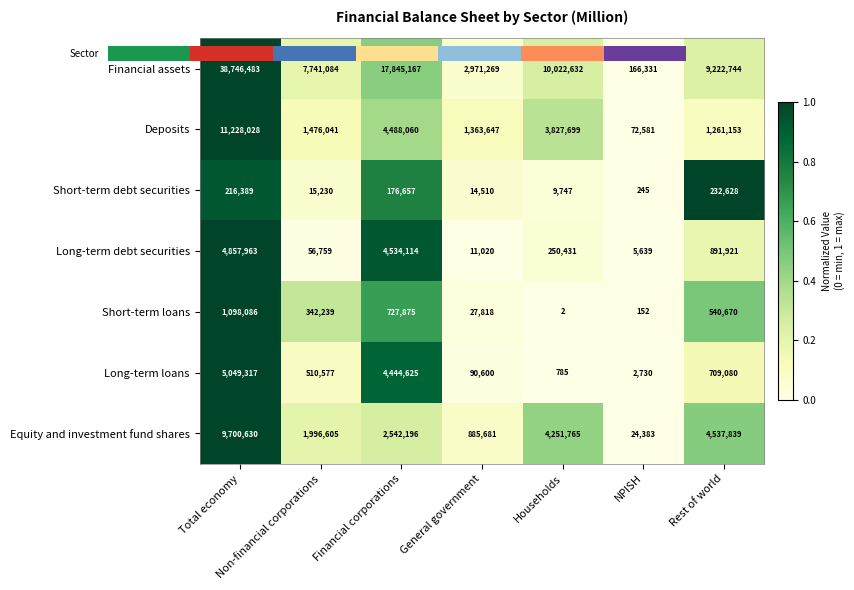

Which category has the lowest value in the Financial assets series?

NPISH